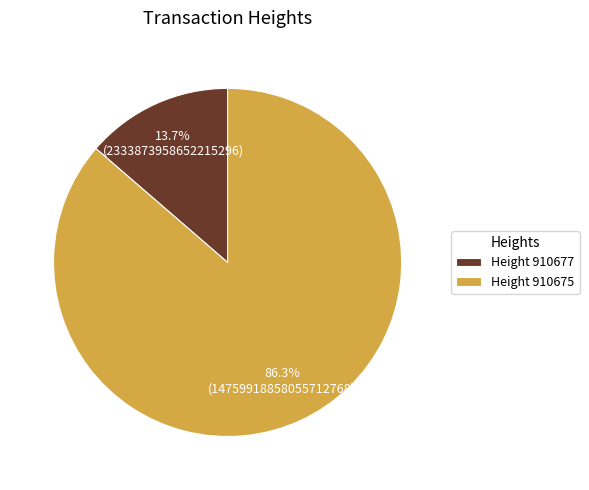

Do Height 910677 and Height 910675 together represent more than half of the pie?

Yes